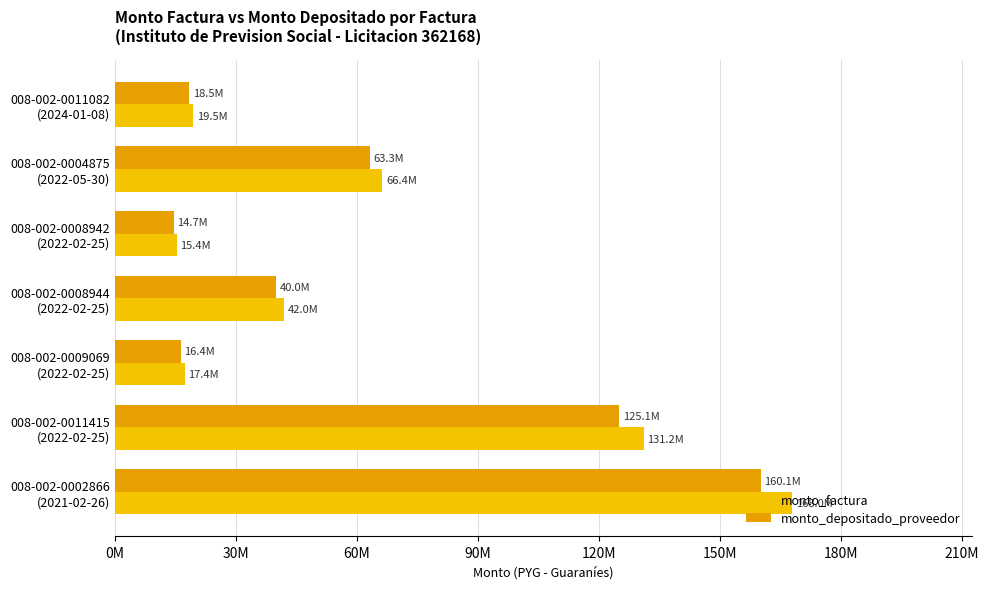

Which series has the largest total across all categories?

monto_factura